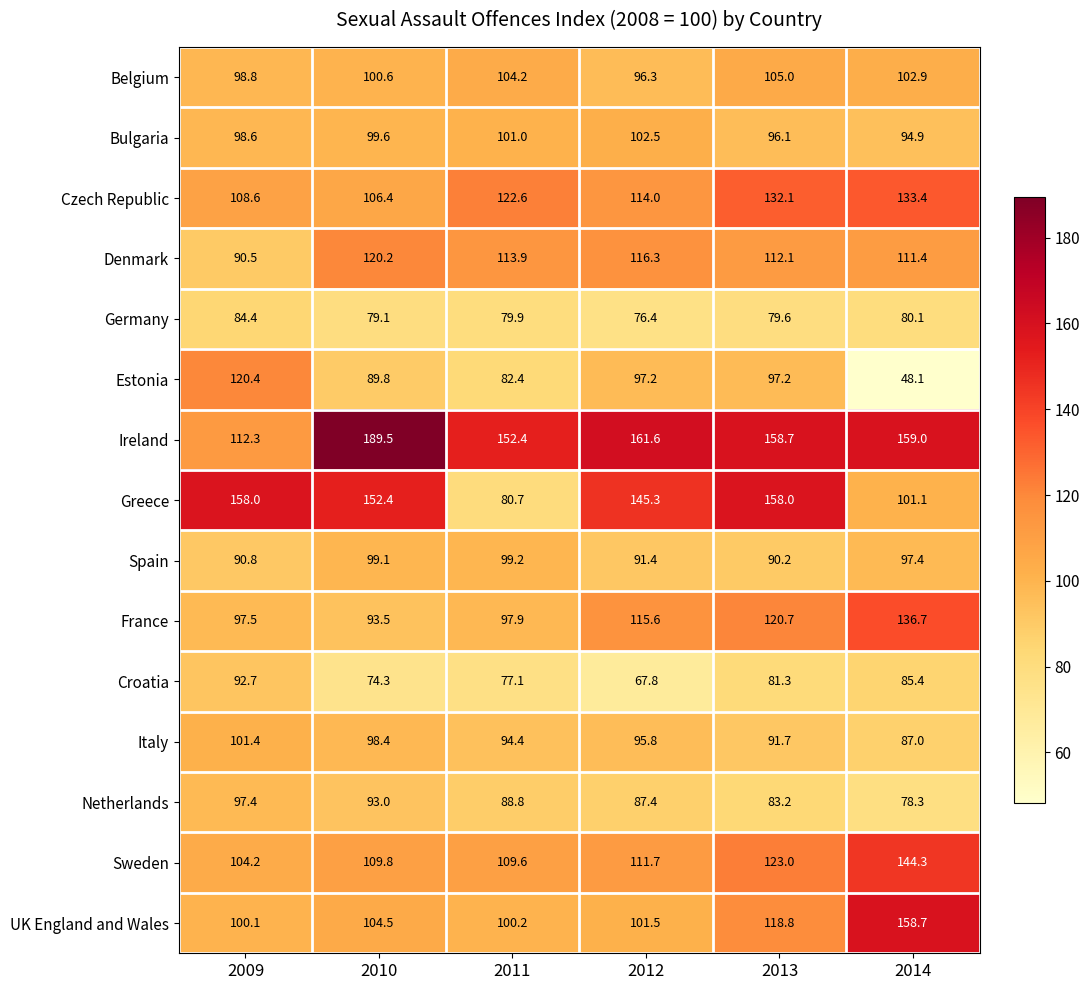

Which series changed the most between 2009 and 2011?

Greece